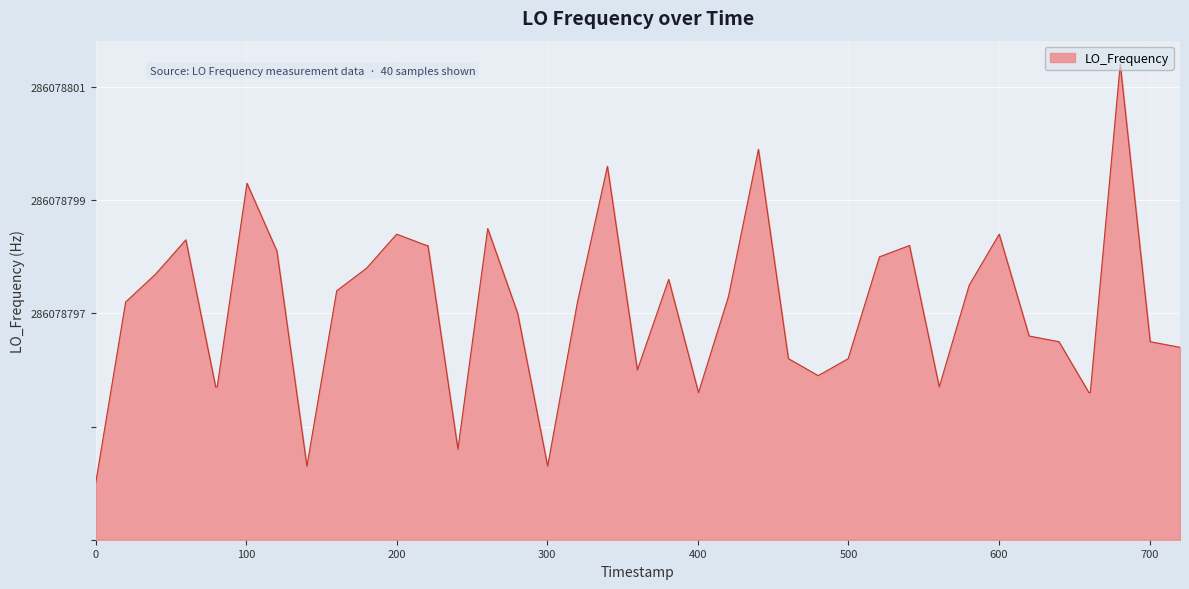

Does the chart have visible grid lines?

Yes